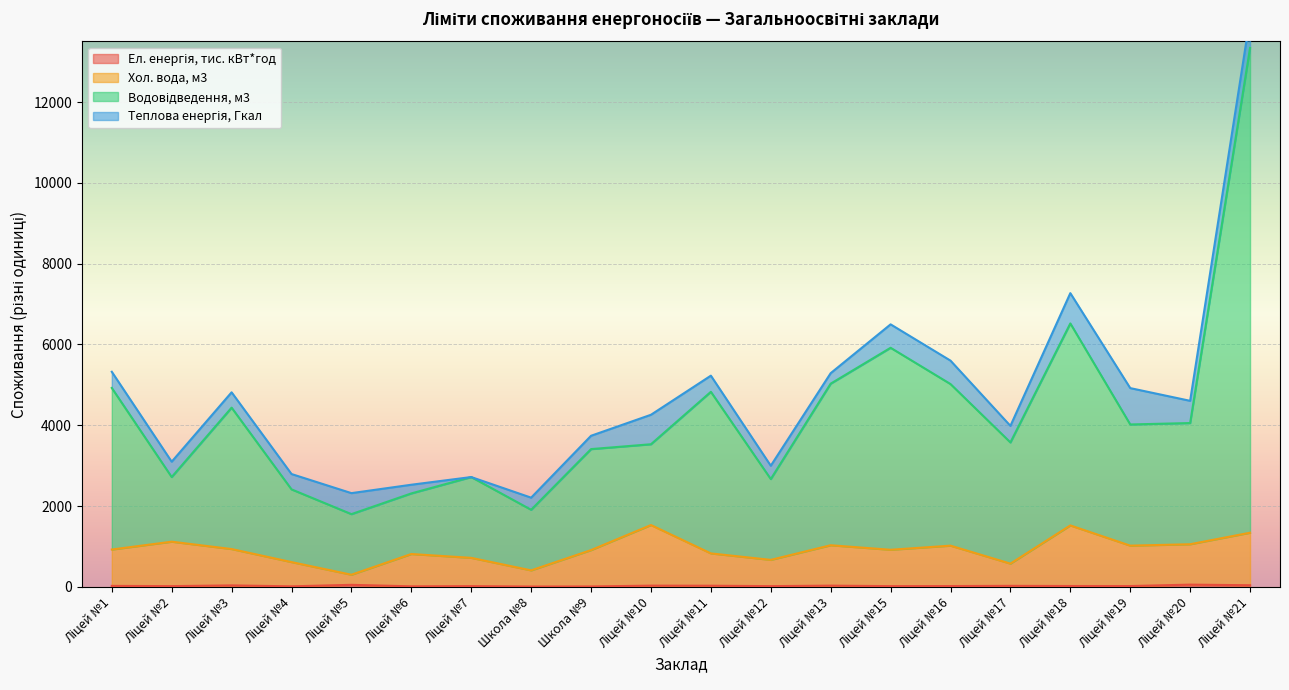

What position from the right is Ліцей №15?

7